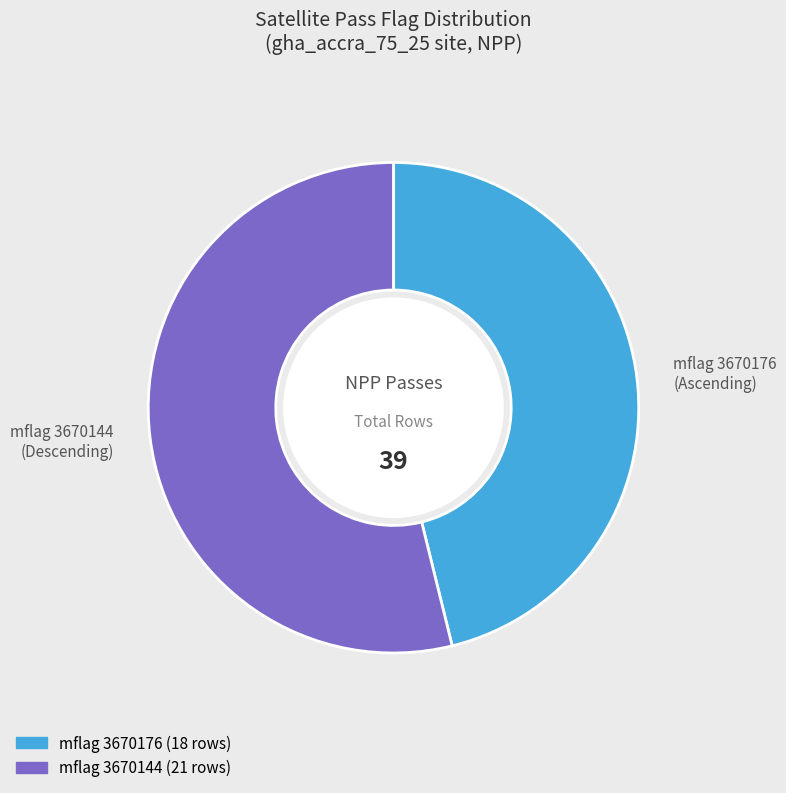

Is there any slice that represents more than half of the pie?

Yes